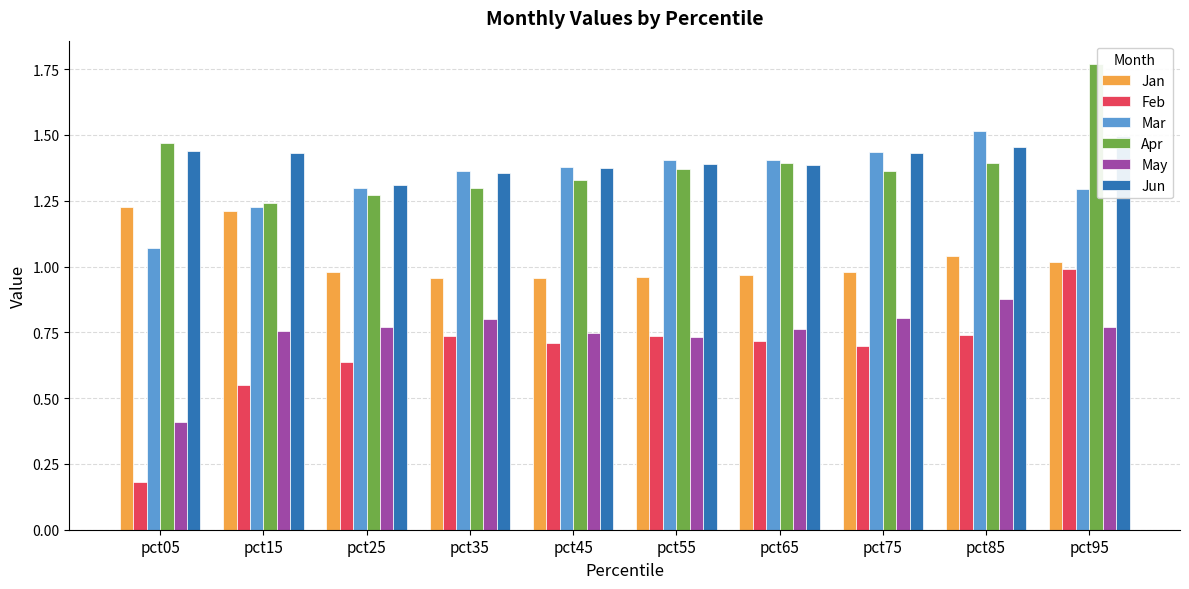

What is the sum of the Apr values at pct35 and pct05?

2.8